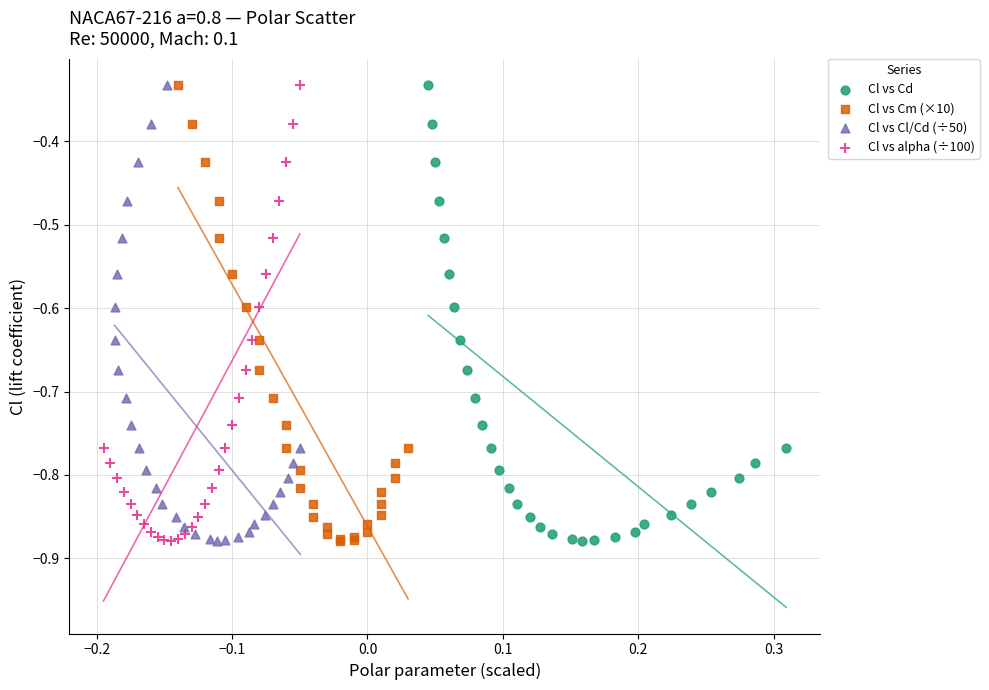

What are all the series names shown in the legend?

Cl vs Cd, Cl vs Cm (×10), Cl vs Cl/Cd (÷50), Cl vs alpha (÷100)